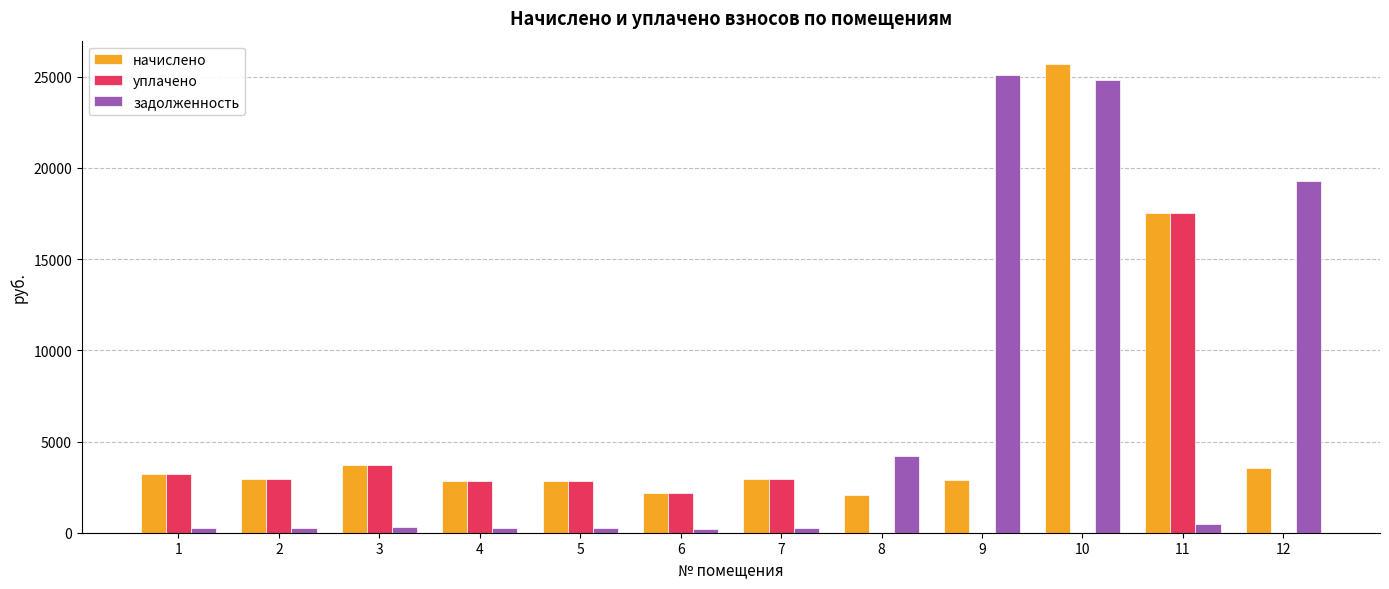

The value of уплачено at 4 is 2855.9. True or false?

True